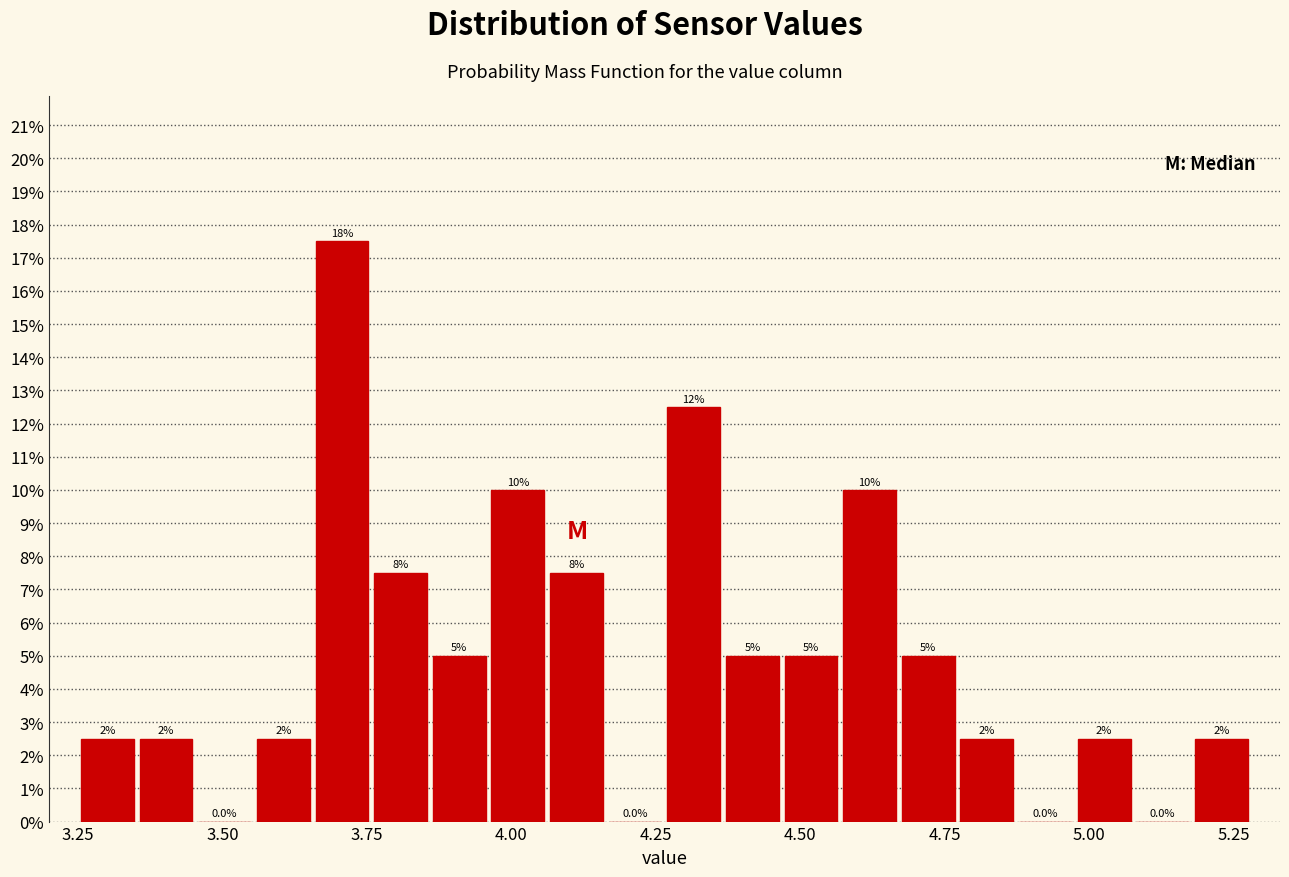

Around what value on the x-axis is the tallest bar? Give the approximate position of its centre, as read against the axis.

3.70